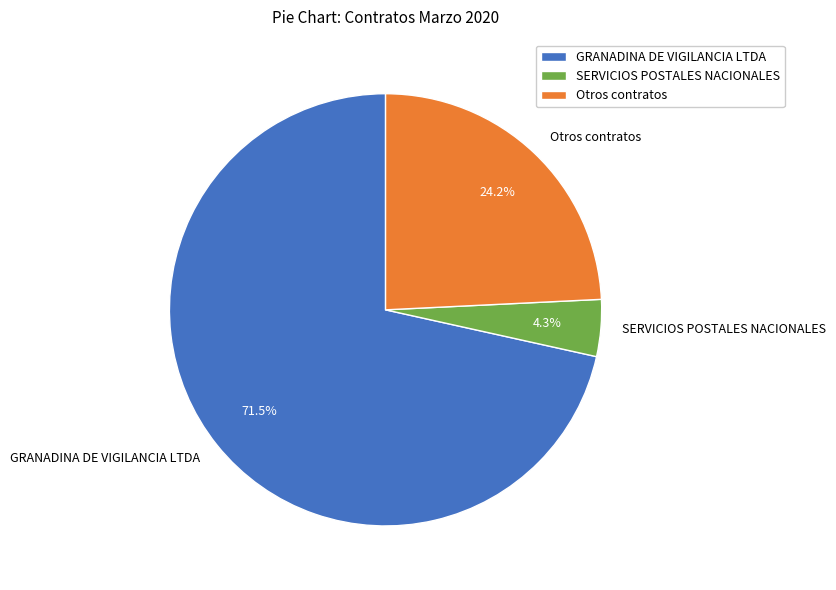

What is the ratio of the value at GRANADINA DE VIGILANCIA LTDA to the value at Otros contratos?

3.0